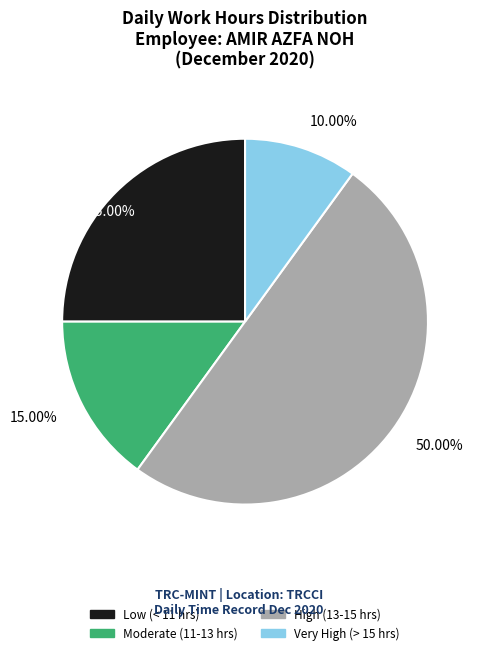

Is there any slice that represents more than half of the pie?

No